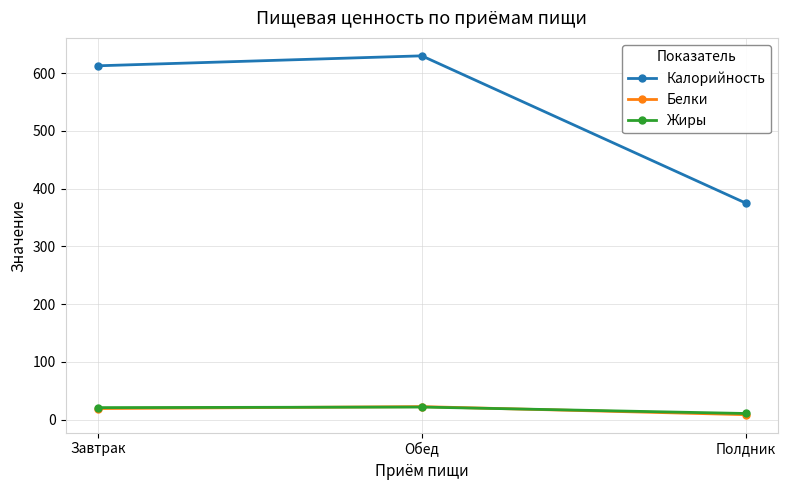

List the labels in order of Калорийность value, smallest first.

Полдник, Завтрак, Обед